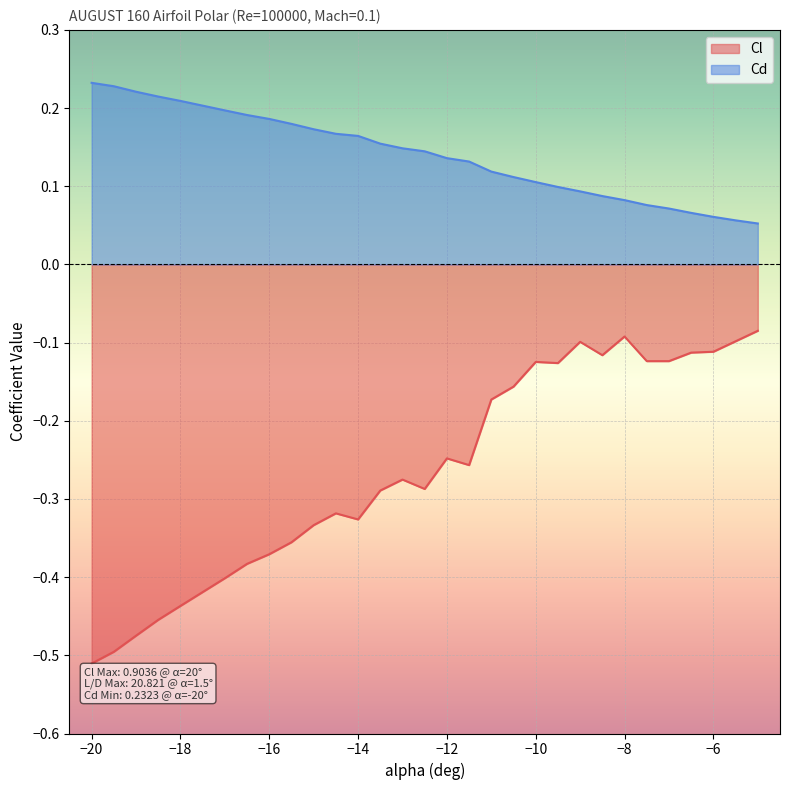

What is the average value of the Cl series?

-0.3